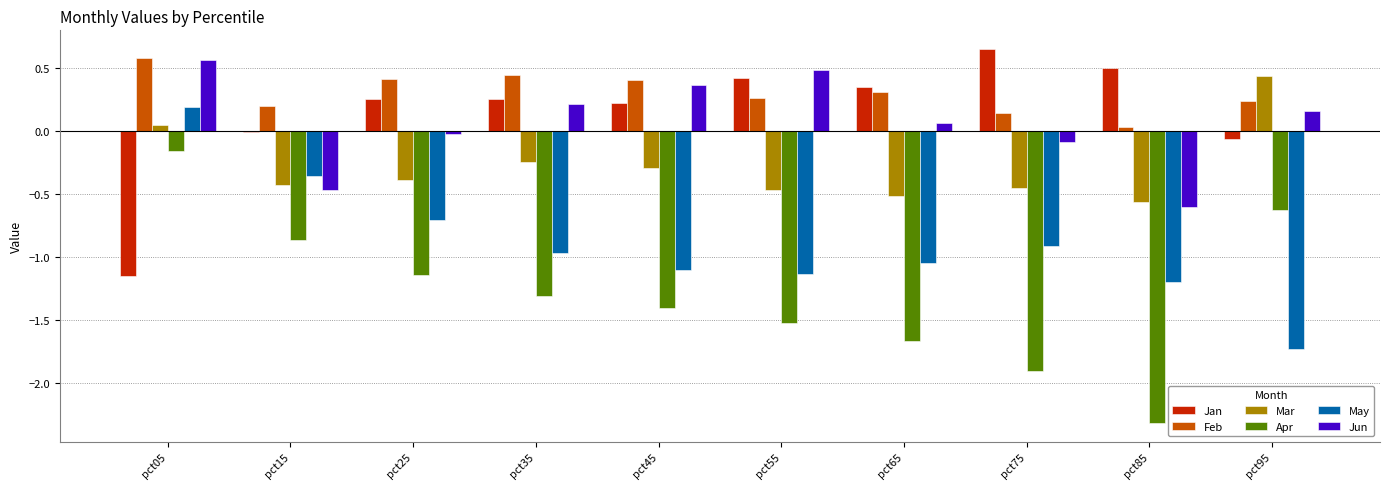

What is the spread (max minus min) of values at pct05?

1.7